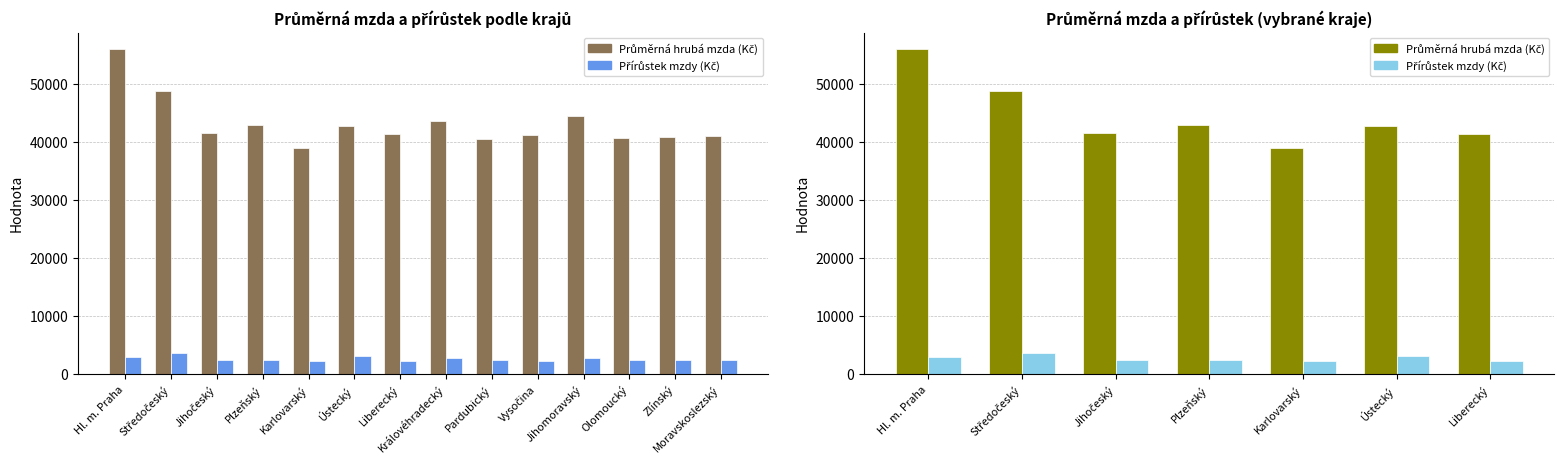

At which label does Průměrná hrubá mzda (Kč) reach its peak?

Hl. m. Praha